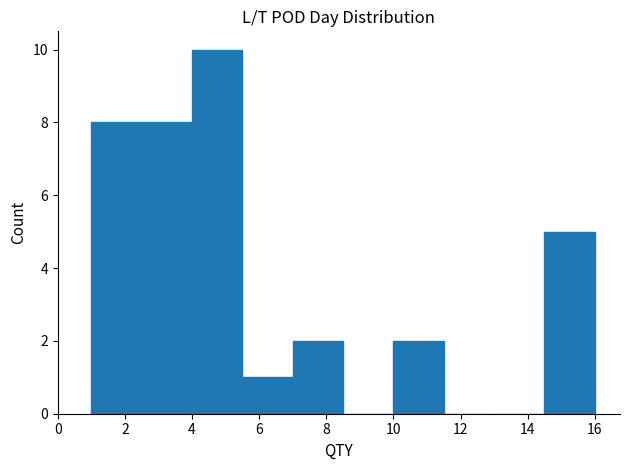

Reading left to right, transcribe this chart: for each bar, give the range it covers on the x-axis and its height. Neither the bar edges nor the heights are printed on the chart, so give them approximately, as read against the axes.

1.0 to 2.5: 8
2.5 to 4.0: 8
4.0 to 5.5: 10
5.5 to 7.0: 1
7.0 to 8.5: 2
8.5 to 10.0: 0
10.0 to 11.5: 2
11.5 to 13.0: 0
13.0 to 14.5: 0
14.5 to 16.0: 5